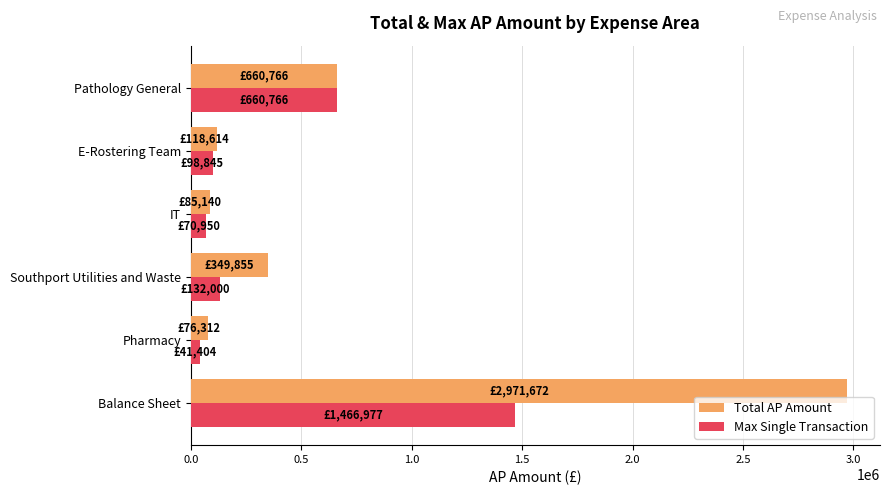

List the series in order of their peak value, highest first.

Total AP Amount, Max Single Transaction